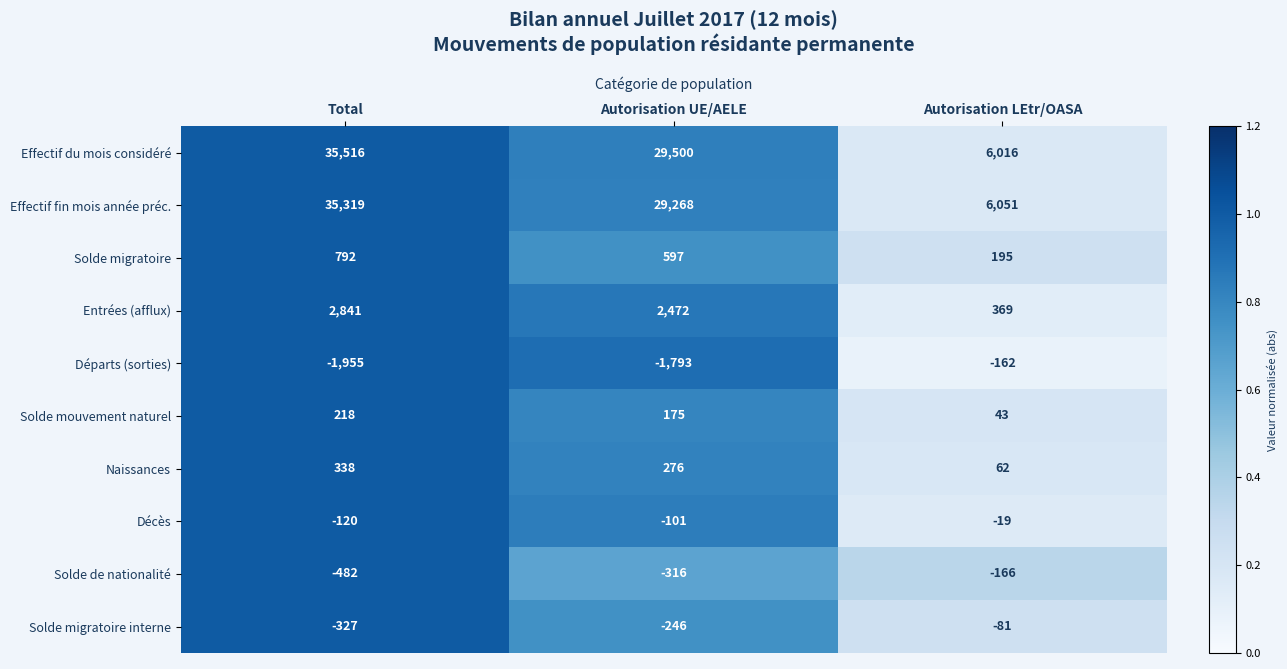

What is the spread (max minus min) of values at Autorisation LEtr/OASA?

6217